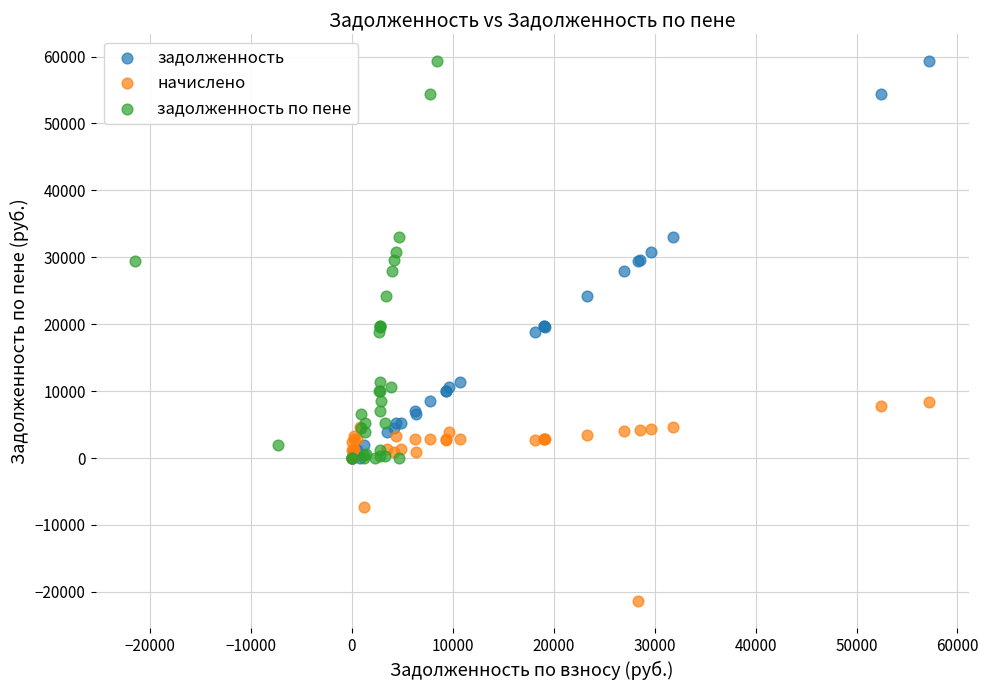

Which series contains the lowest Y value?

начислено